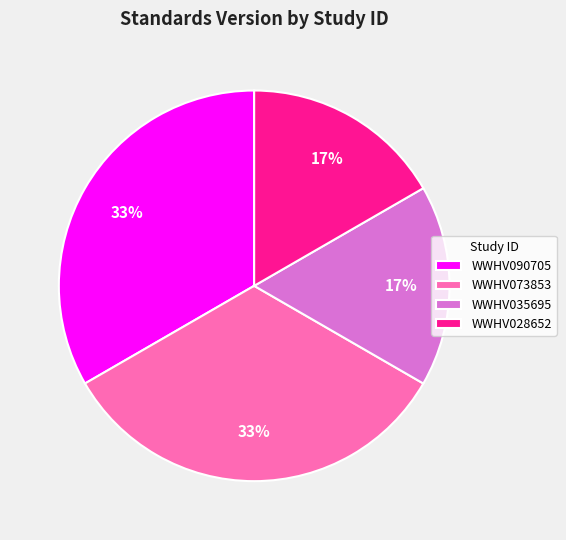

Count the number of slices in the pie.

4